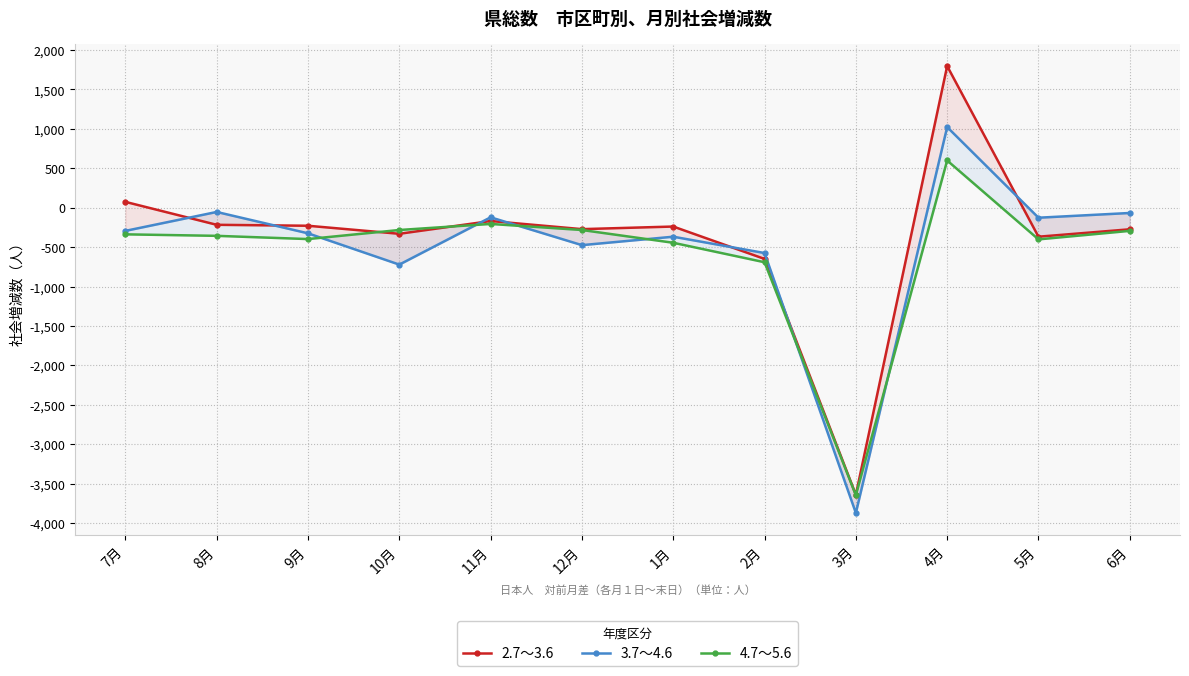

Reading left to right, what are all the values shown in this chart?

2.7～3.6: 7月=74	8月=-217	9月=-229	10月=-331	11月=-169	12月=-272	1月=-239	2月=-650	3月=-3642	4月=1797	5月=-368	6月=-274
3.7～4.6: 7月=-294	8月=-54	9月=-325	10月=-722	11月=-122	12月=-475	1月=-368	2月=-575	3月=-3873	4月=1023	5月=-127	6月=-67
4.7～5.6: 7月=-338	8月=-357	9月=-398	10月=-283	11月=-206	12月=-283	1月=-445	2月=-692	3月=-3648	4月=599	5月=-402	6月=-294